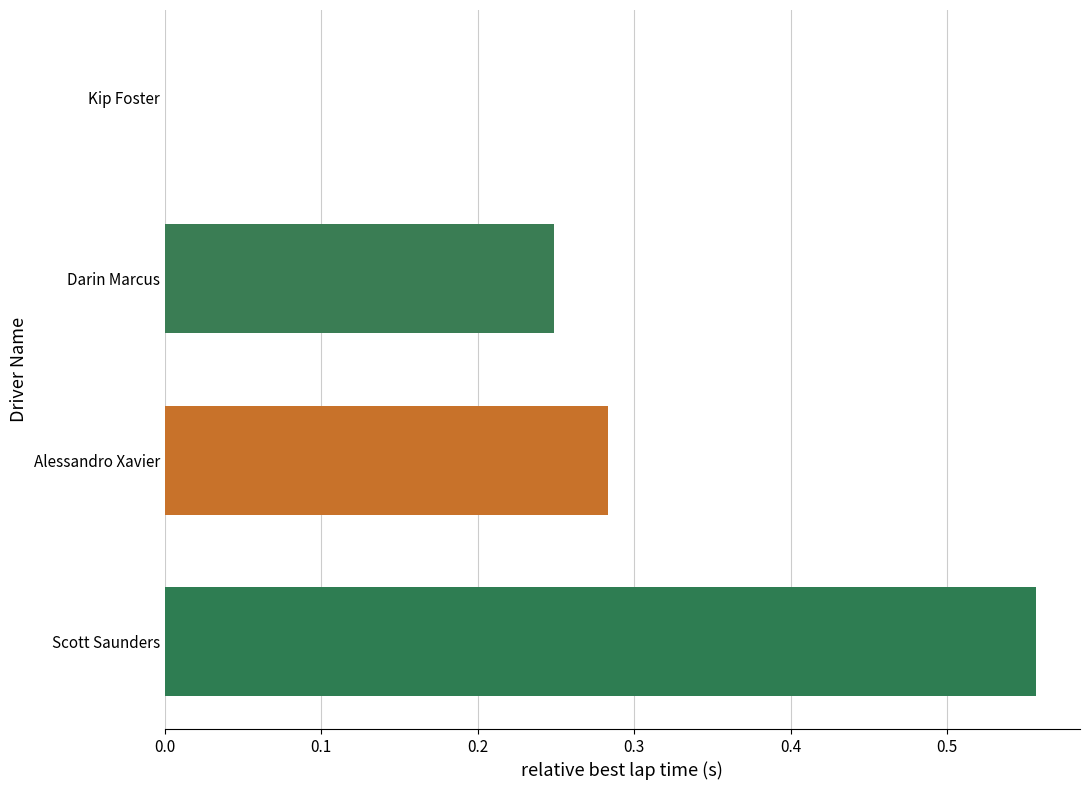

True or false: the data shows 0.1 at Darin Marcus.

False